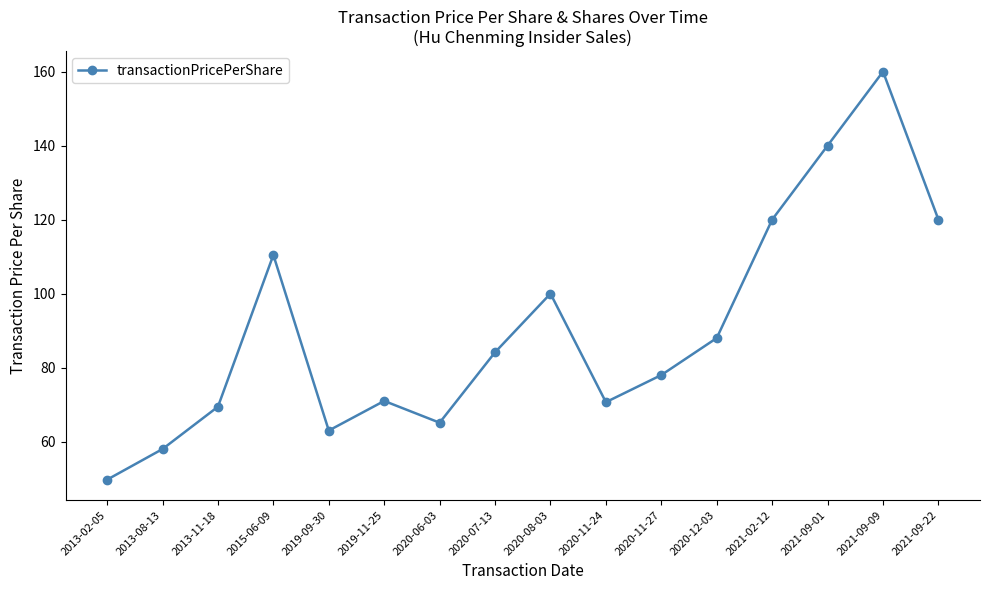

True or false: the data shows 58.0 at 2013-08-13.

True